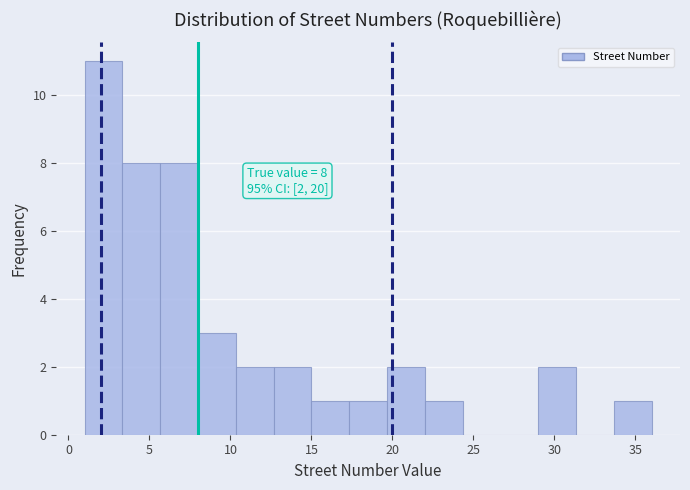

Which range on the x-axis has the tallest bar?

1.0 to 3.5